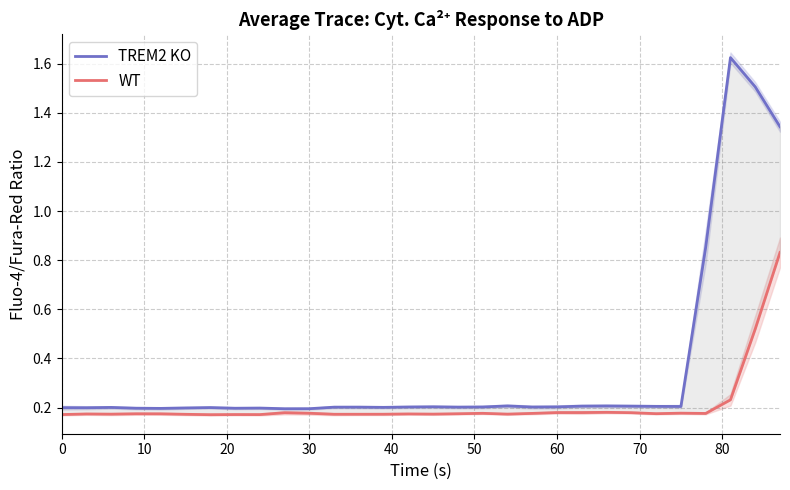

Reading left to right, what are all the values shown in this chart?

TREM2 KO: 0.2	0.2	0.2	0.2	0.2	0.2	0.2	0.2	0.2	0.2	0.2	0.2	0.2	0.2	0.2	0.2	0.2	0.2	0.2	0.2	0.2	0.2	0.2	0.2	0.2	0.2	0.9	1.6	1.5	1.3
WT: 0.2	0.2	0.2	0.2	0.2	0.2	0.2	0.2	0.2	0.2	0.2	0.2	0.2	0.2	0.2	0.2	0.2	0.2	0.2	0.2	0.2	0.2	0.2	0.2	0.2	0.2	0.2	0.2	0.5	0.8